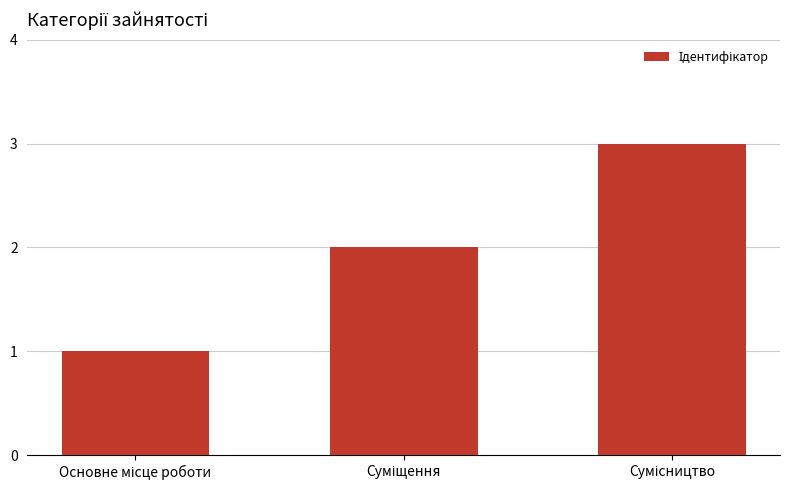

What is the sum of all values?

6